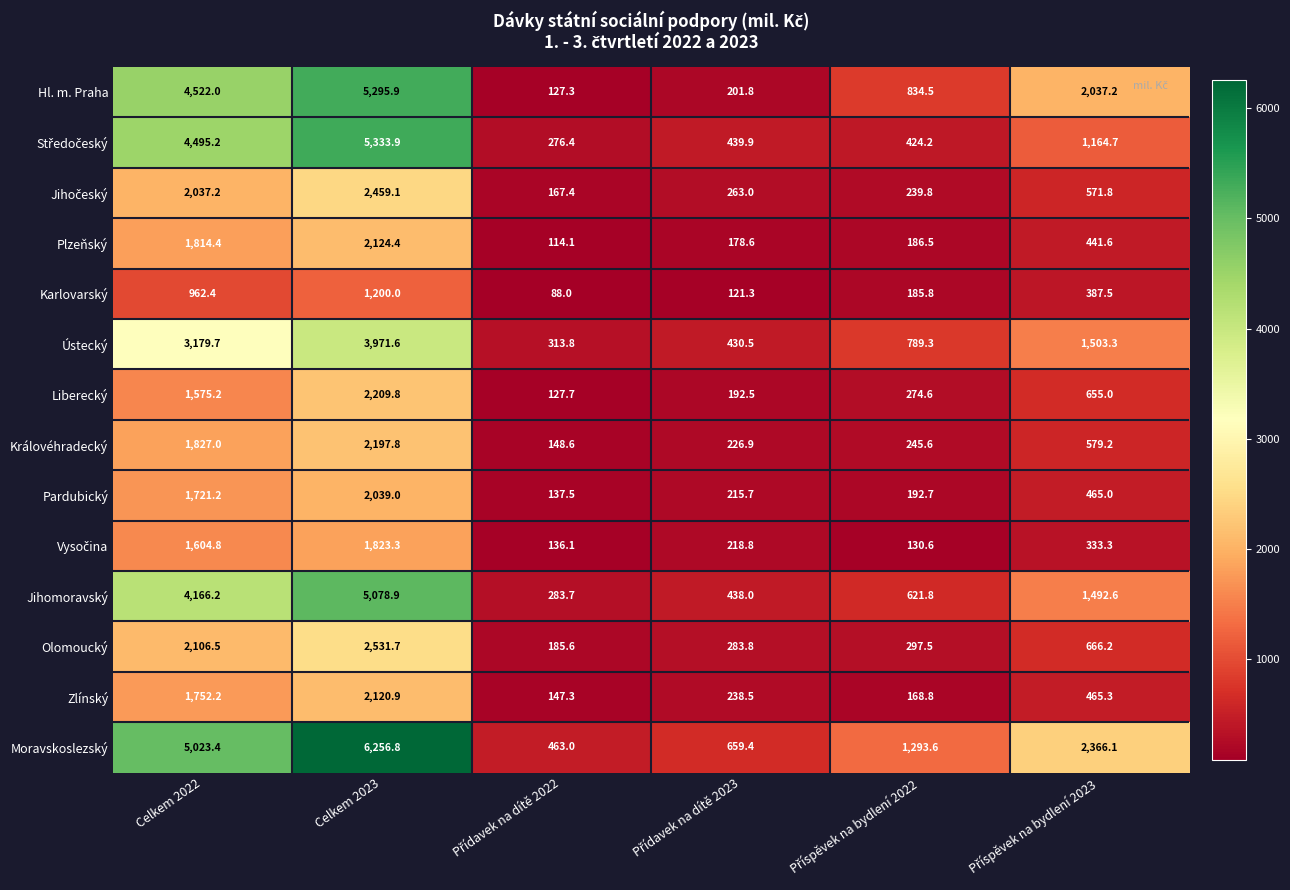

True or false: Ústecký has a value of 6474.2 at Celkem 2023.

False